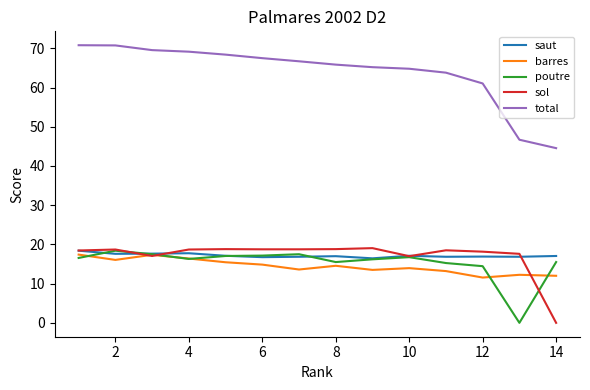

What is the highest value of the barres series?

17.4